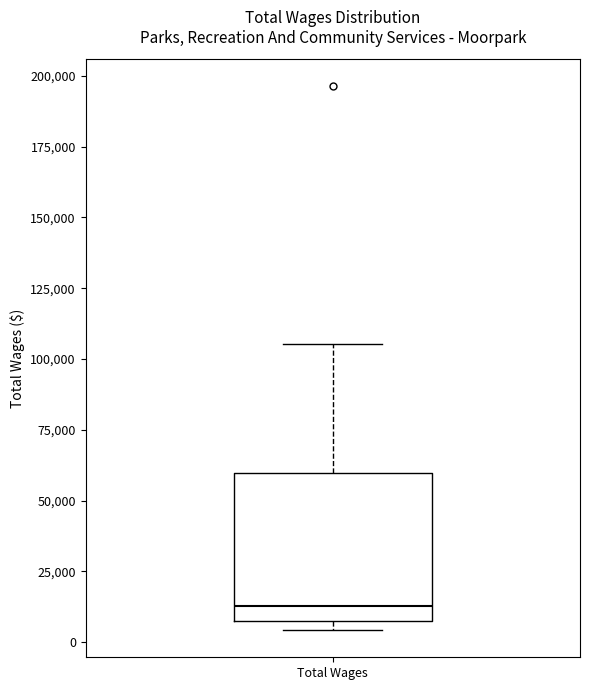

Read this box plot against the y-axis: the position of the median line, the range covered by the box, and the ends of both whiskers. The values are not printed on the chart, so give them approximately, as read against the axis.

median 15000, box 10000 to 60000, whiskers 5000 to 105000